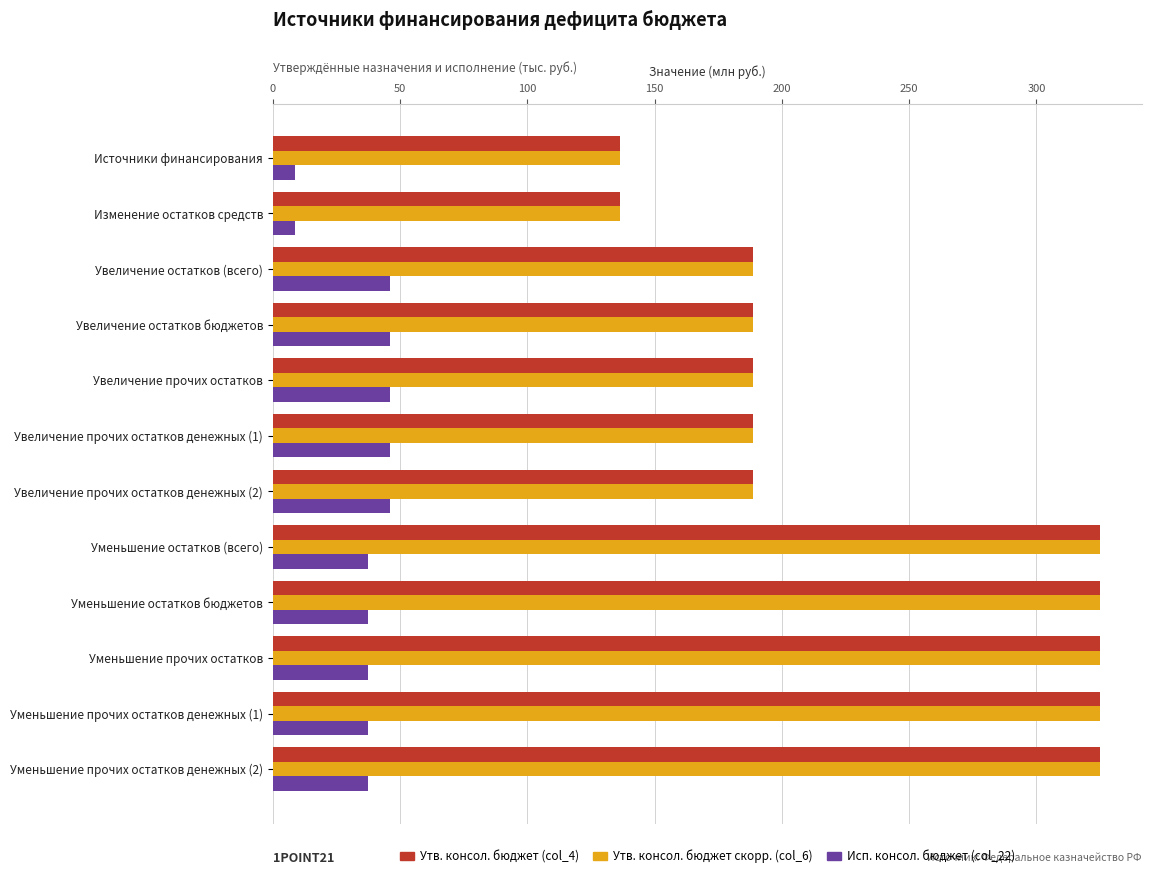

True or false: Исп. консол. бюджет (col_22) has a value of 45.9 at Увеличение остатков (всего).

True